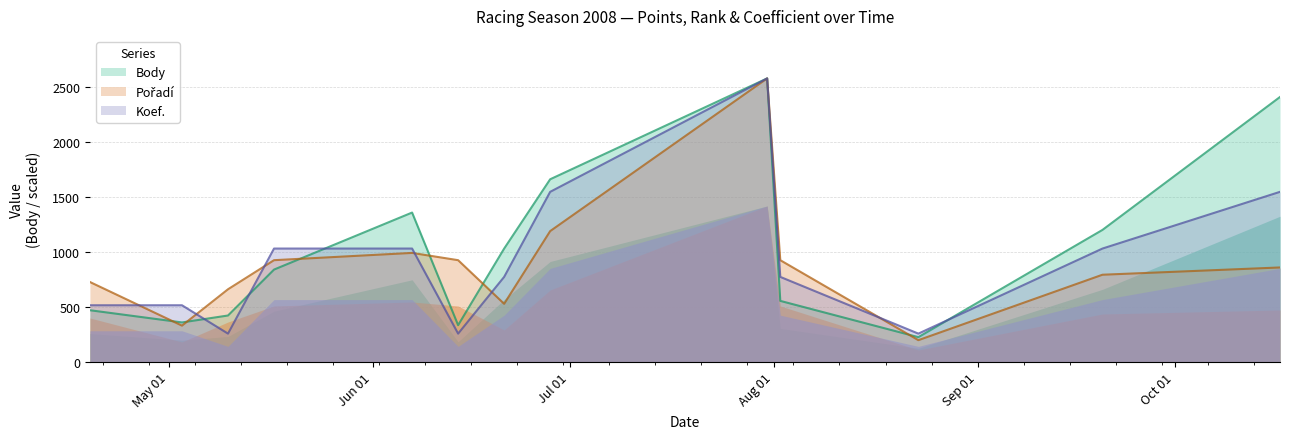

How many times do Koef. and Body cross each other?

4